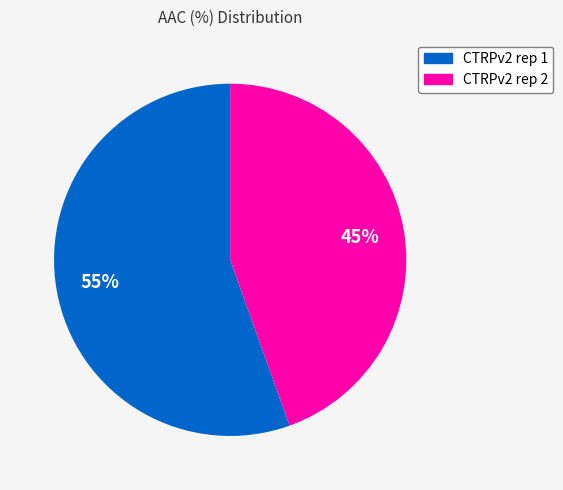

Rank the categories by value from lowest to highest.

CTRPv2 rep 2, CTRPv2 rep 1